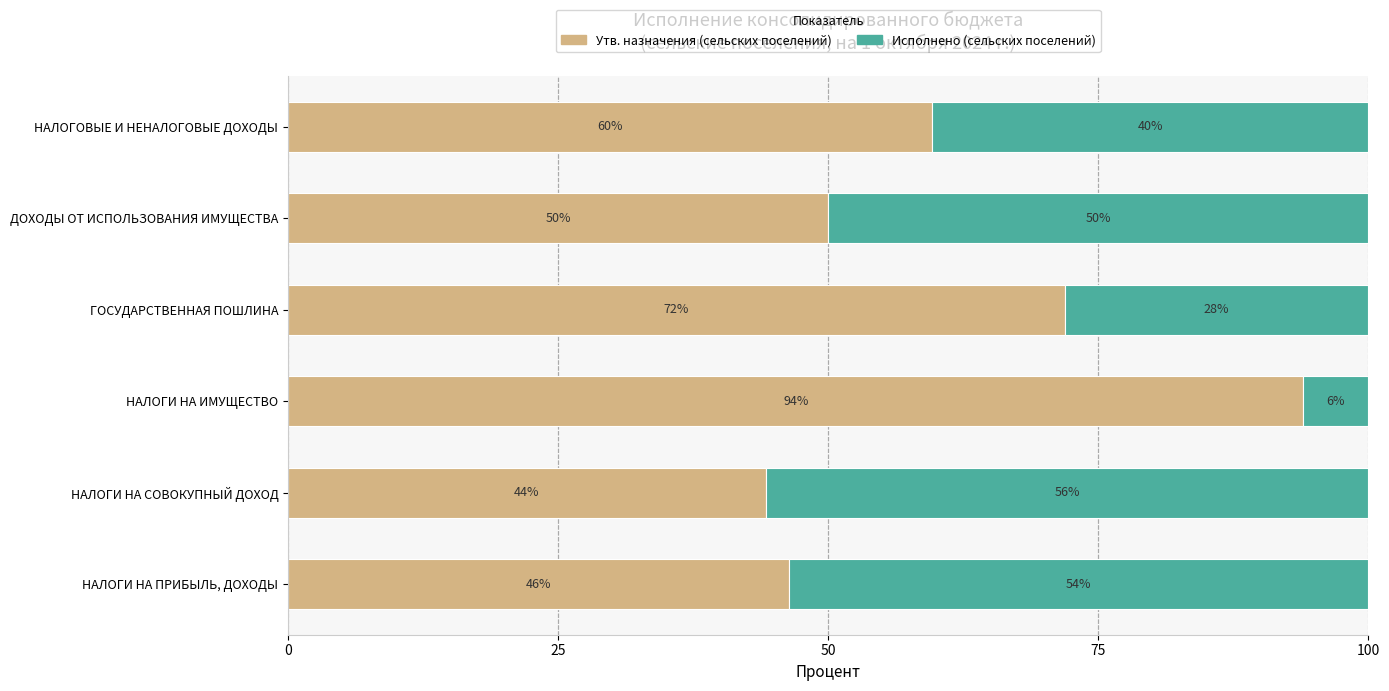

How many data points in Утв. назначения (сельских поселений) are above 59?

3